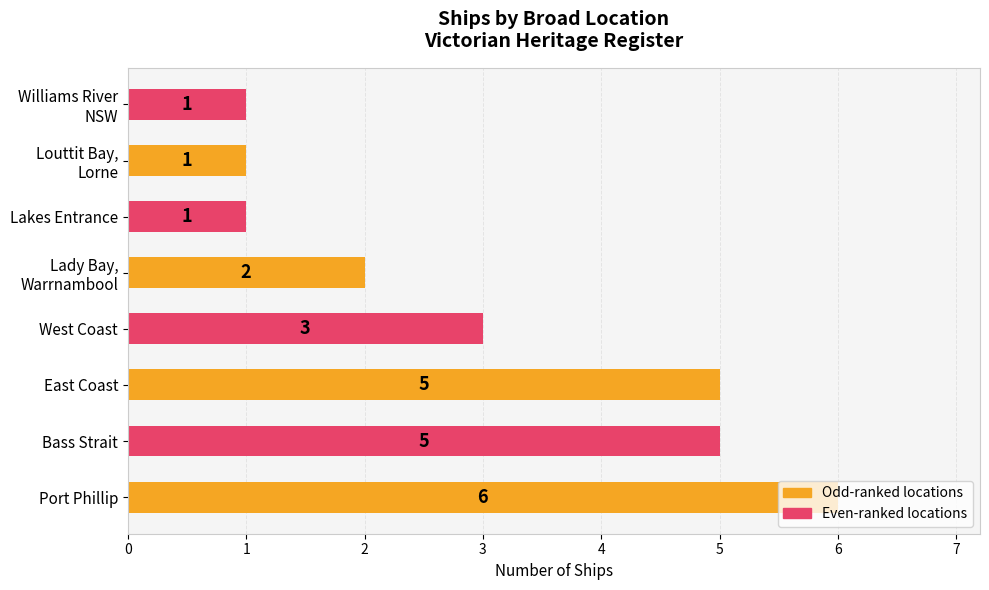

What is the approximate value at Port Phillip?

6